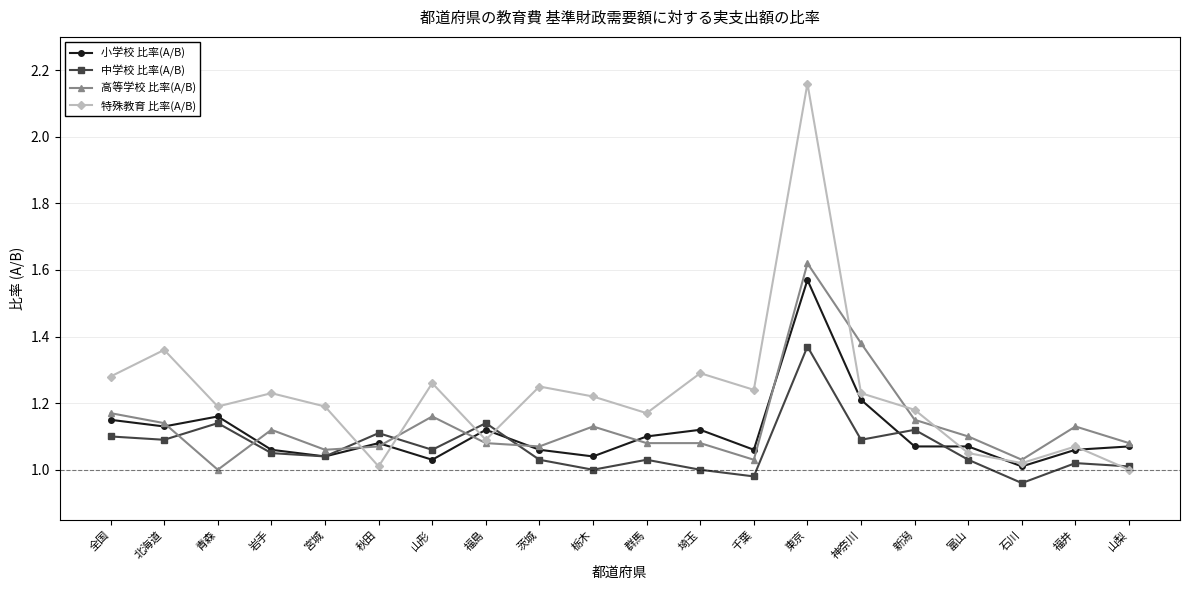

Is it true that 特殊教育 比率(A/B) equals 1.0 at 石川?

True